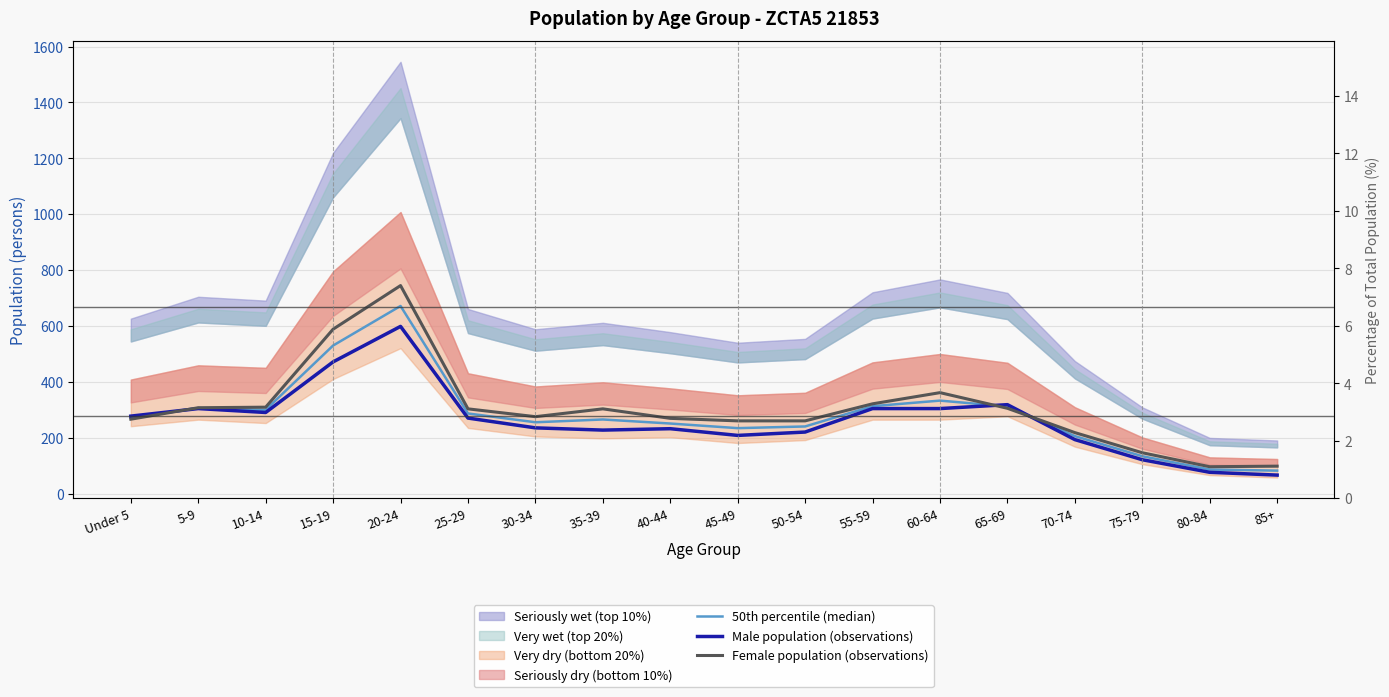

Between which two adjacent categories do Female population (observations) and 50th percentile (median) first intersect?

Under 5 and 5-9